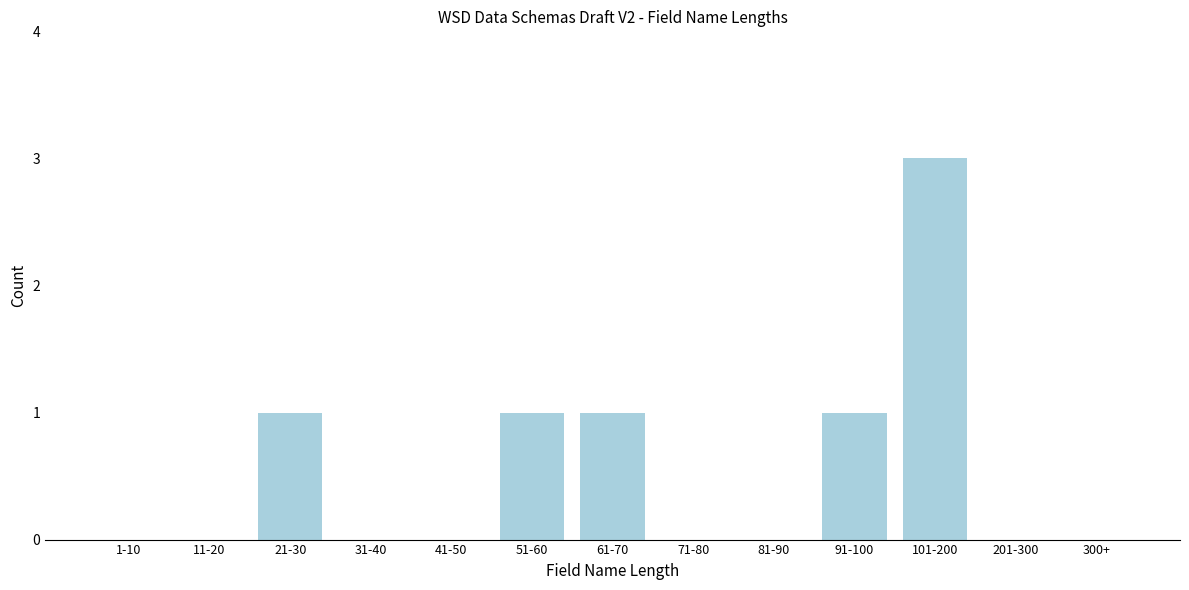

Reading left to right, extract all data points from this chart.

1-10=0	11-20=0	21-30=1	31-40=0	41-50=0	51-60=1	61-70=1	71-80=0	81-90=0	91-100=1	101-200=3	201-300=0	300+=0